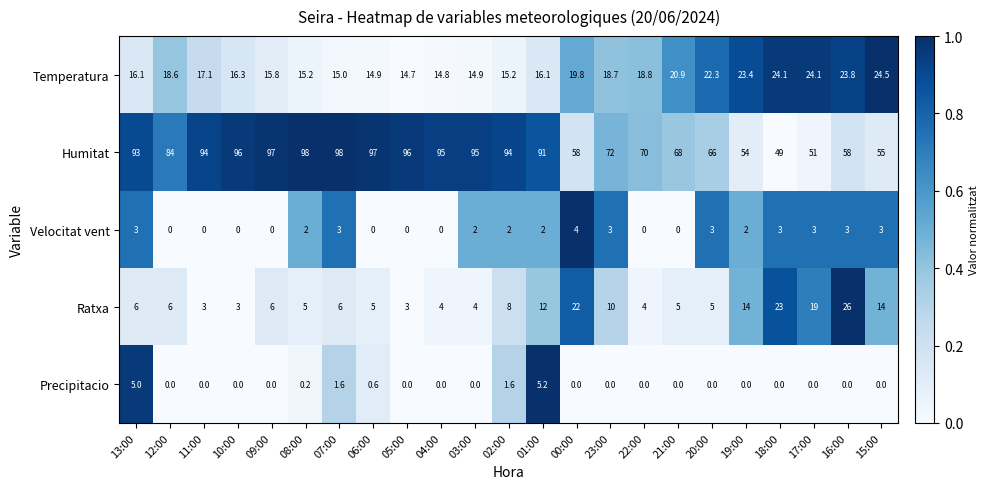

The value of Precipitacio at 04:00 is 0.0. True or false?

True